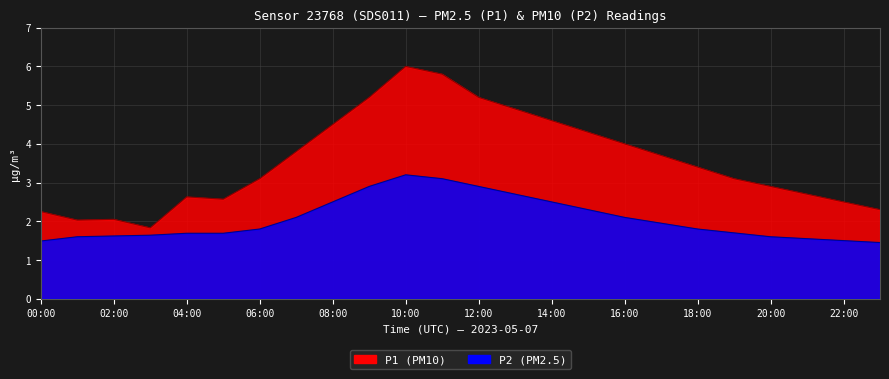

Does the chart display data point markers on the line(s)?

No